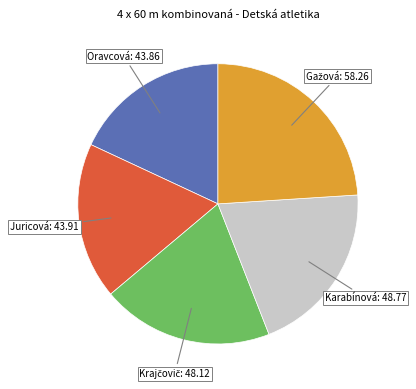

What is the total percentage of Juricová, Michalec, Repčíková, Čelín and Oravcová, Fančovič, Habesová, Bisták?

36.1%